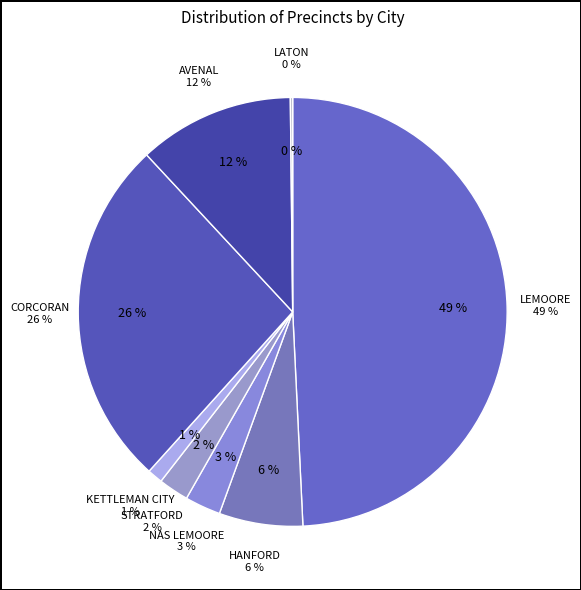

True or false: AVENAL_1209 accounts for 1% of the total.

False